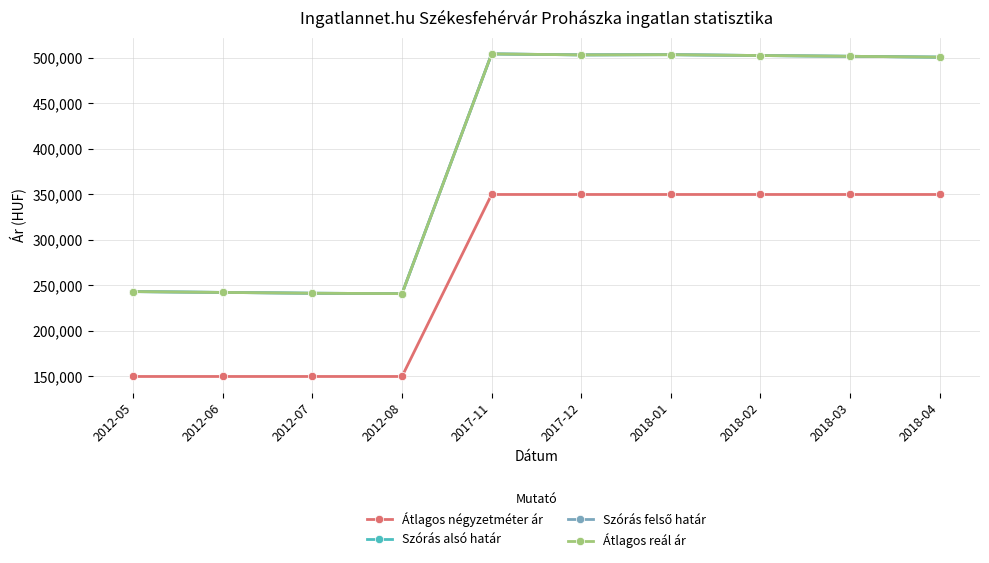

At which category does Szórás alsó határ reach its first local peak?

2017-11